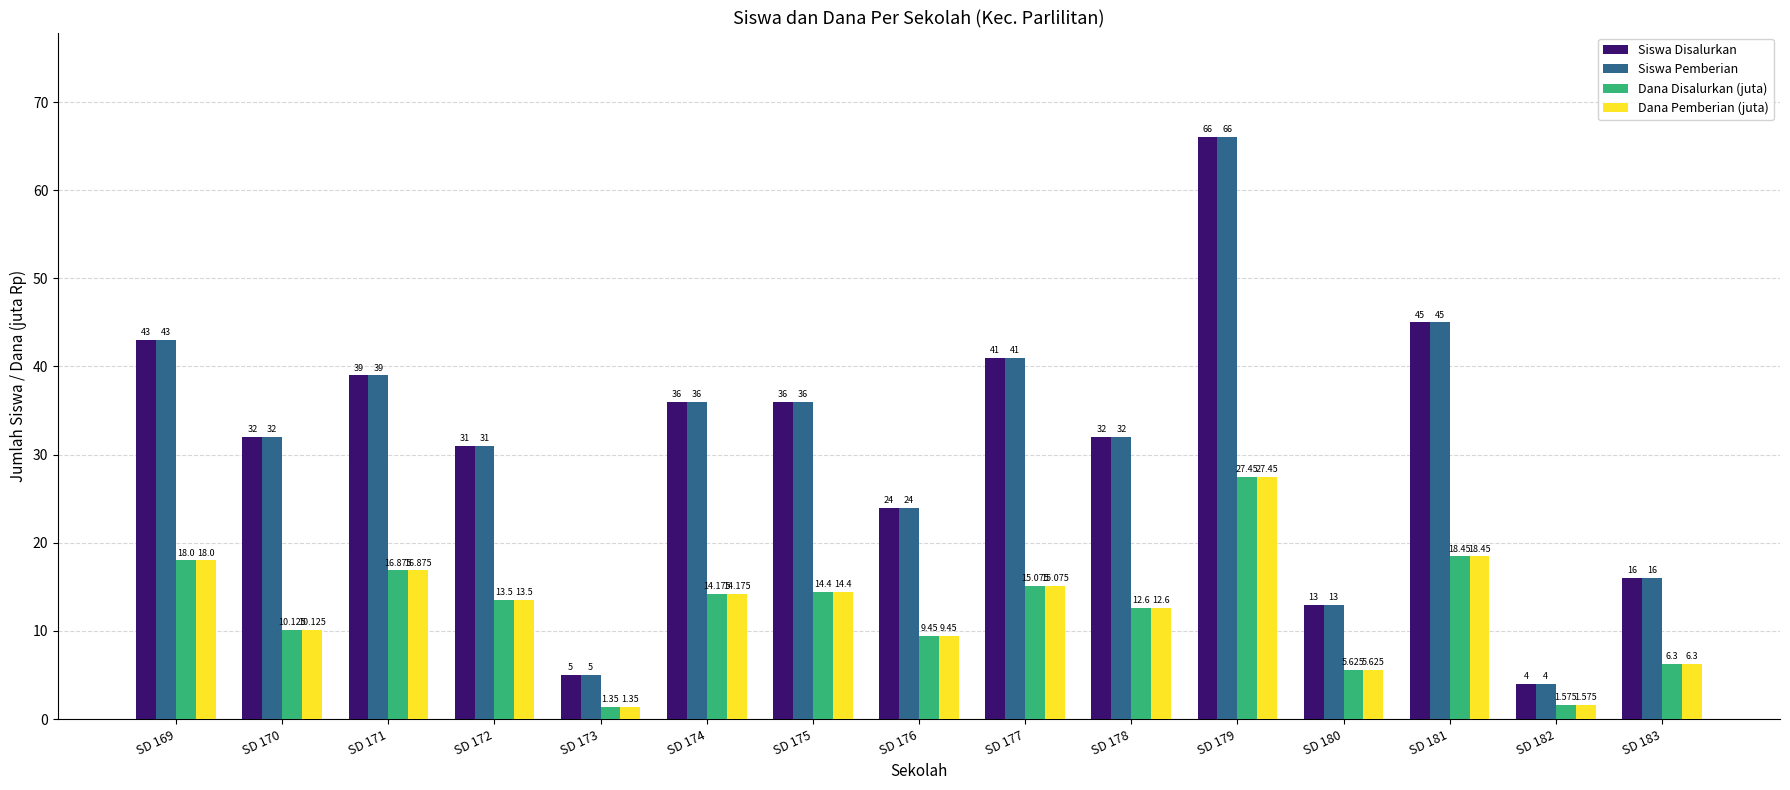

Is the value of Dana Disalurkan (juta) at SD 182 greater than the value of Dana Pemberian (juta) at SD 180?

No